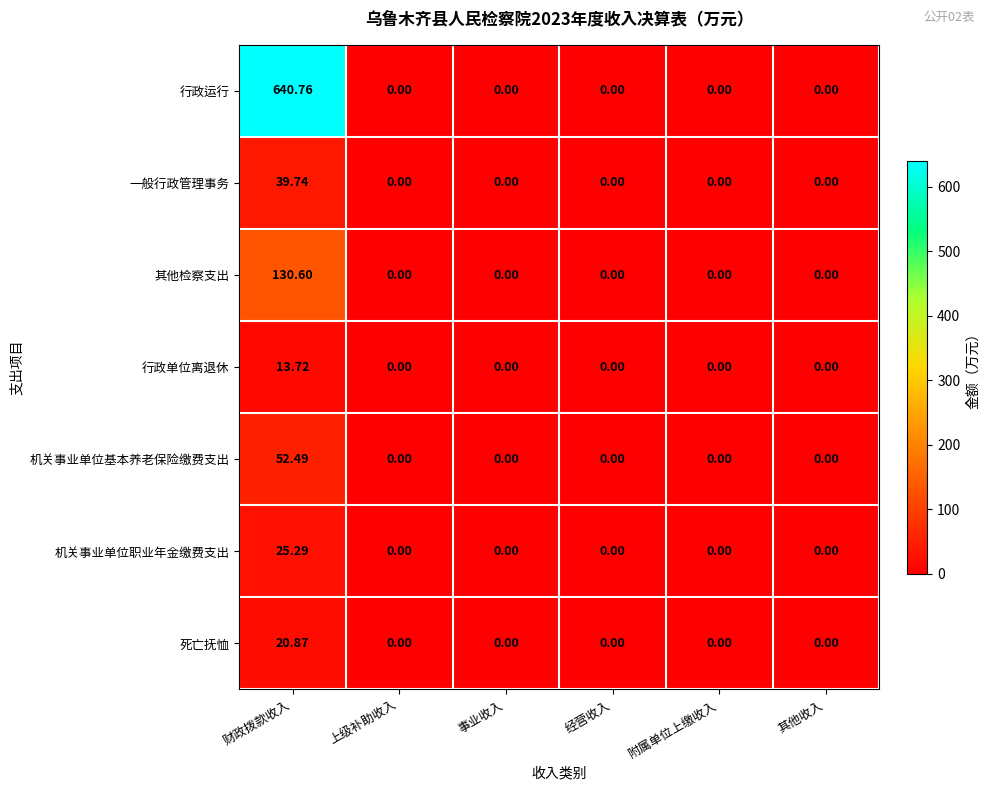

Which series has the widest spread of values?

行政运行